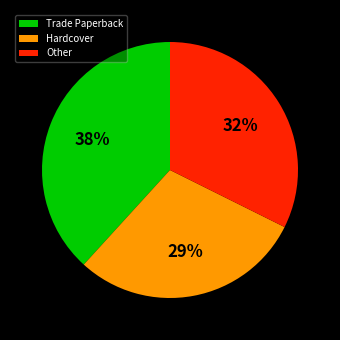

Does any single category account for the majority?

No